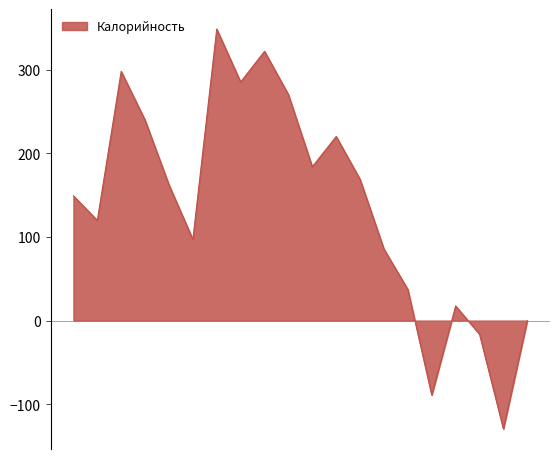

What is the maximum value shown in the chart?

348.7